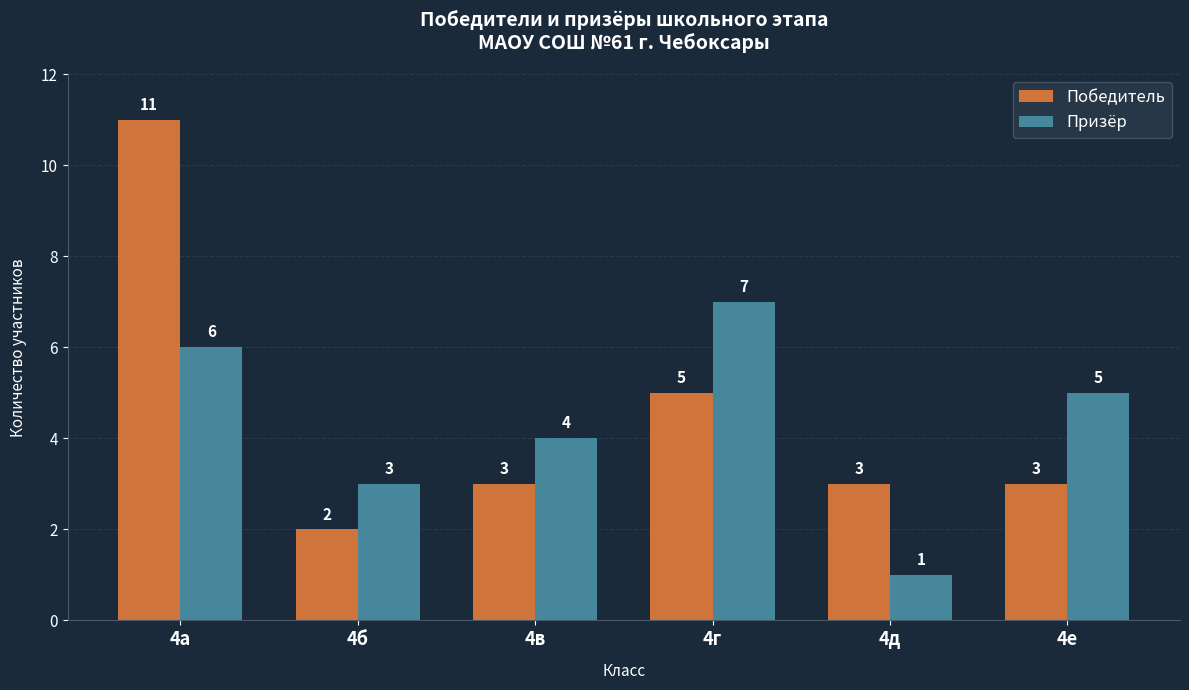

Which series has the widest spread of values?

Победитель